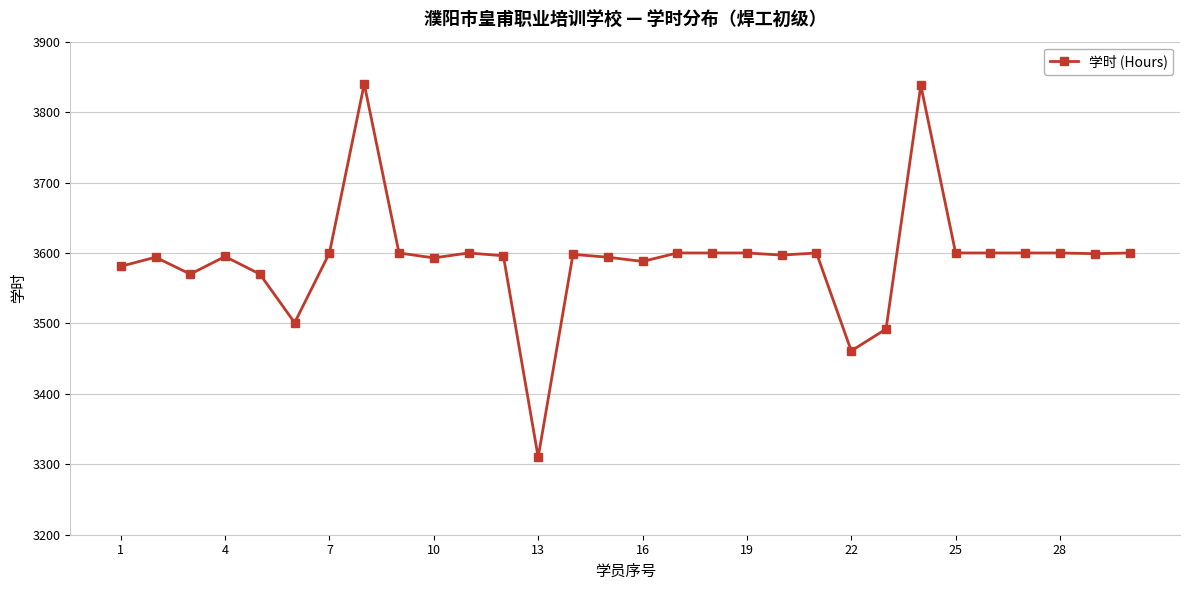

True or false: the data has more than 0 interior local peaks.

True